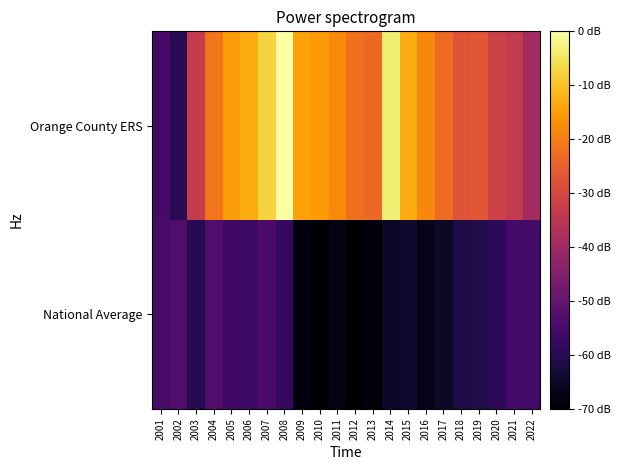

At how many categories does at least one series exceed -1?

20